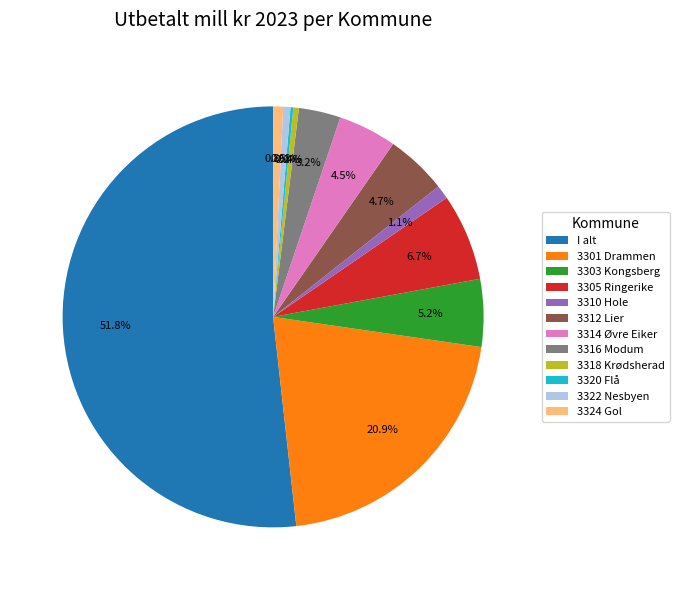

Which slice is the largest?

I alt